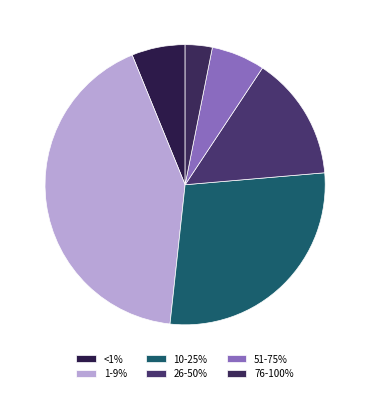

Which category has the smallest portion of the pie?

76-100%